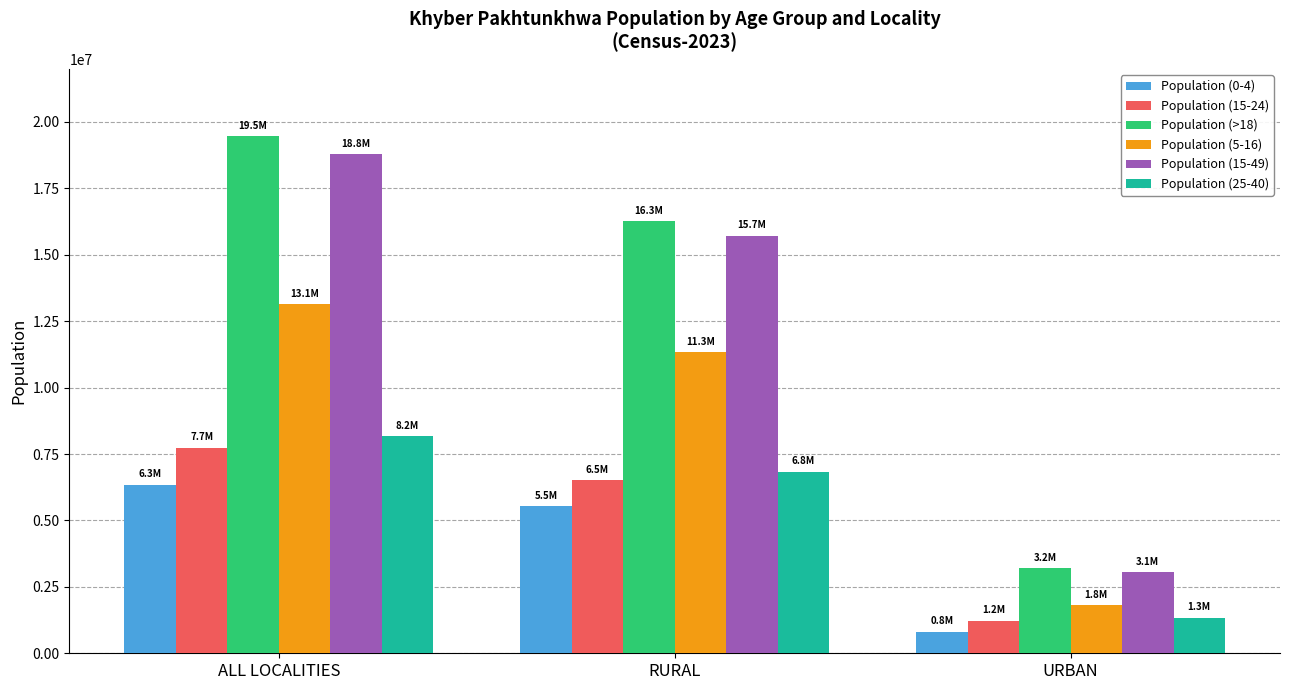

Between RURAL and URBAN, which series saw the biggest shift?

Population (>18)